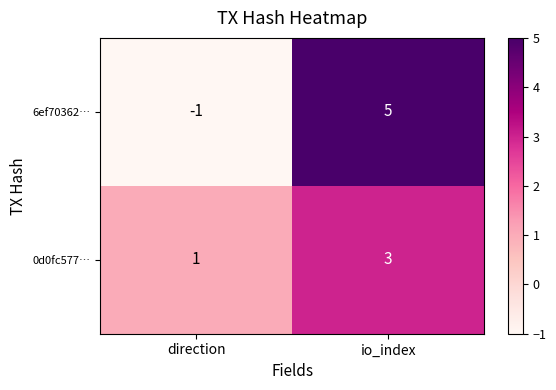

True or false: 6ef70362… has a value of 5 at io_index.

True